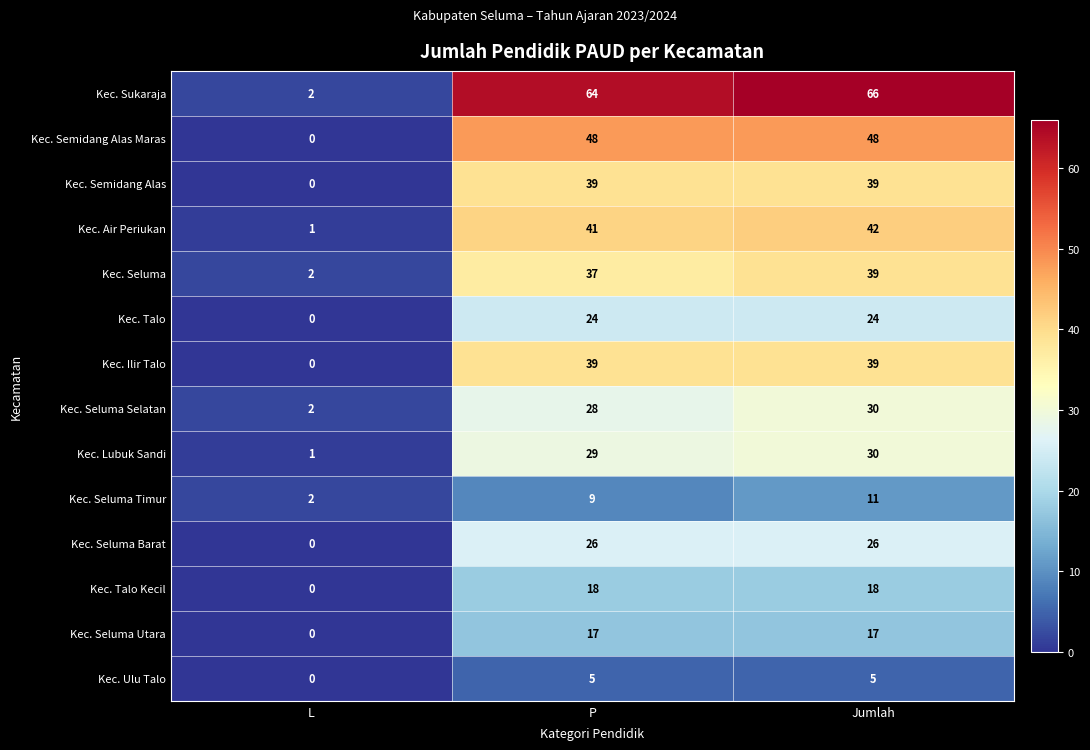

What is the average value of the Kec. Seluma Barat series?

17